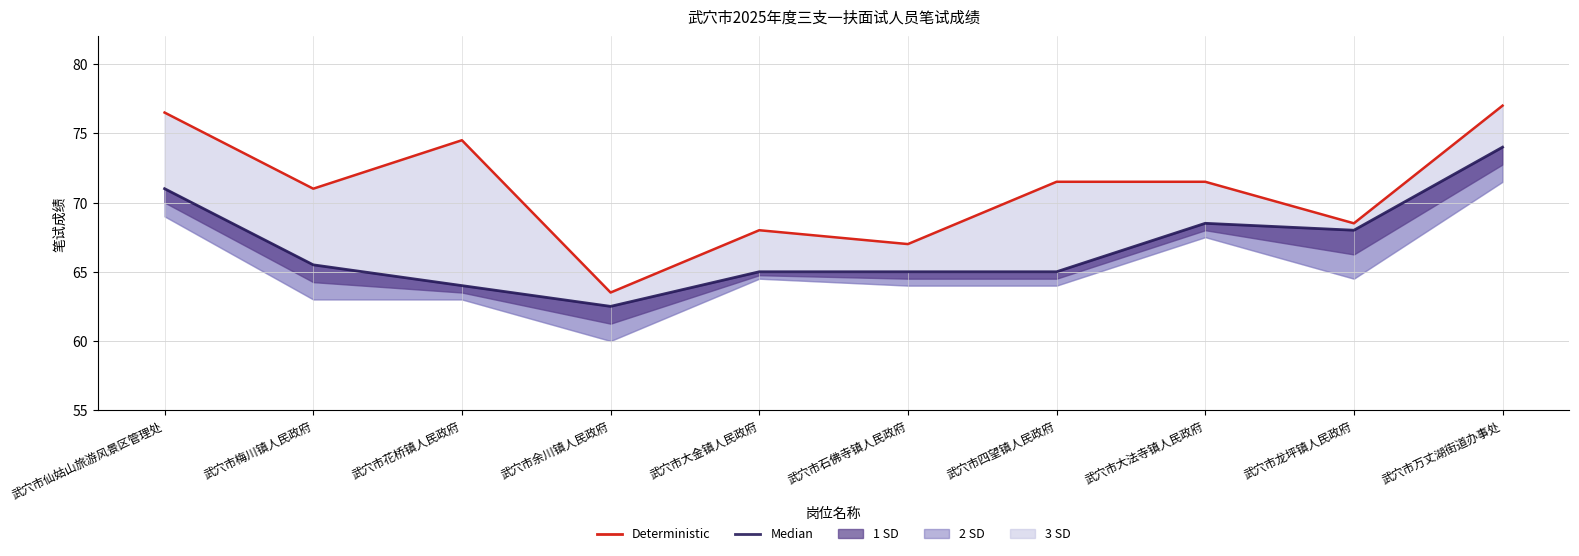

Count the number of categories in the chart.

10